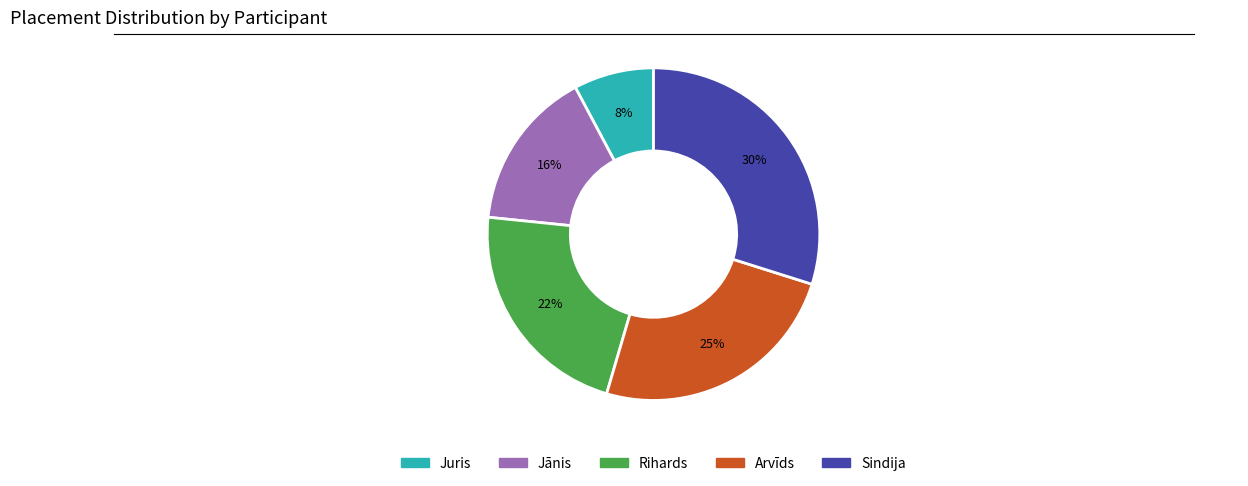

Approximately how many times larger is the value at Jānis compared to Sindija?

0.5